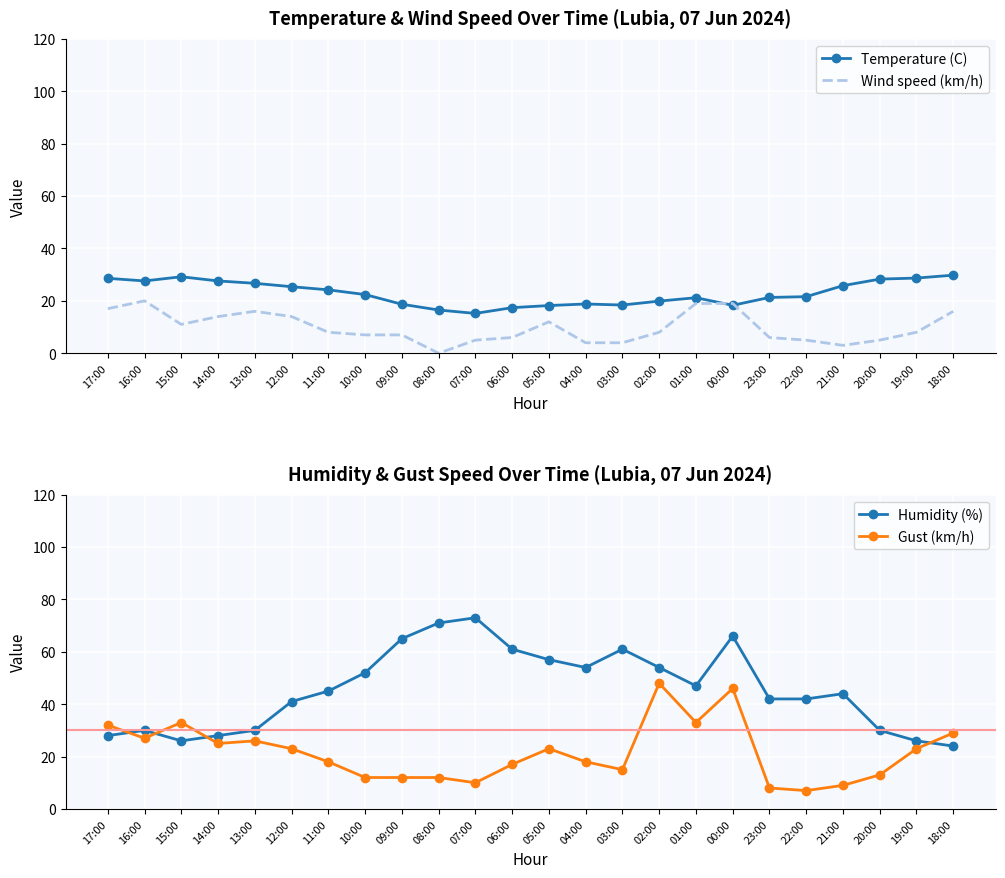

In Wind speed (km/h), how many points are higher than both neighbors (excluding endpoints)?

3